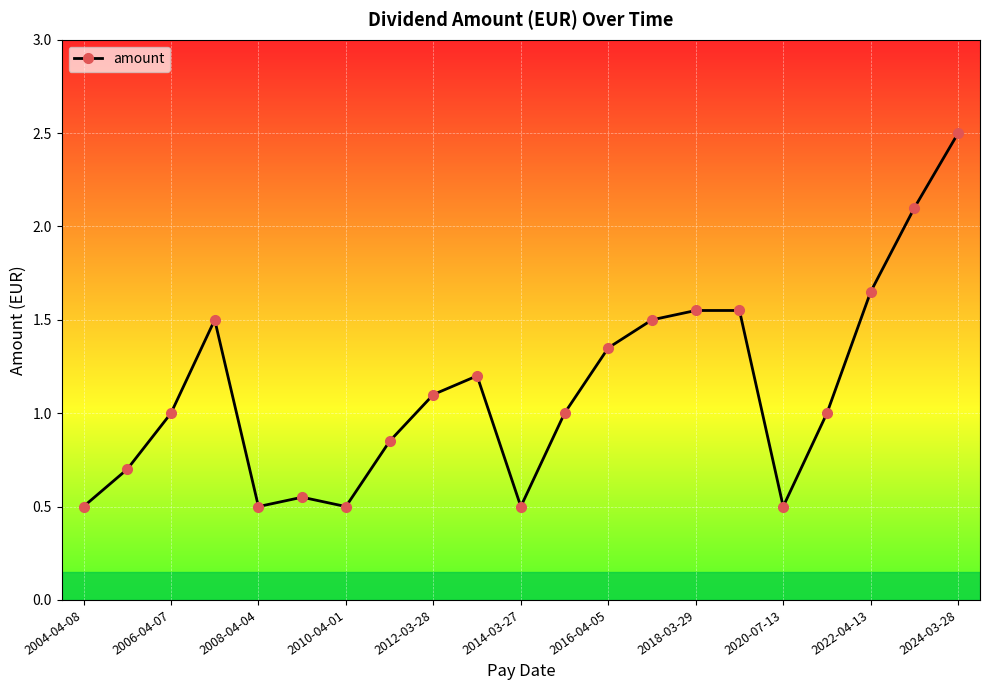

What is the difference between the maximum and minimum values?

2.0